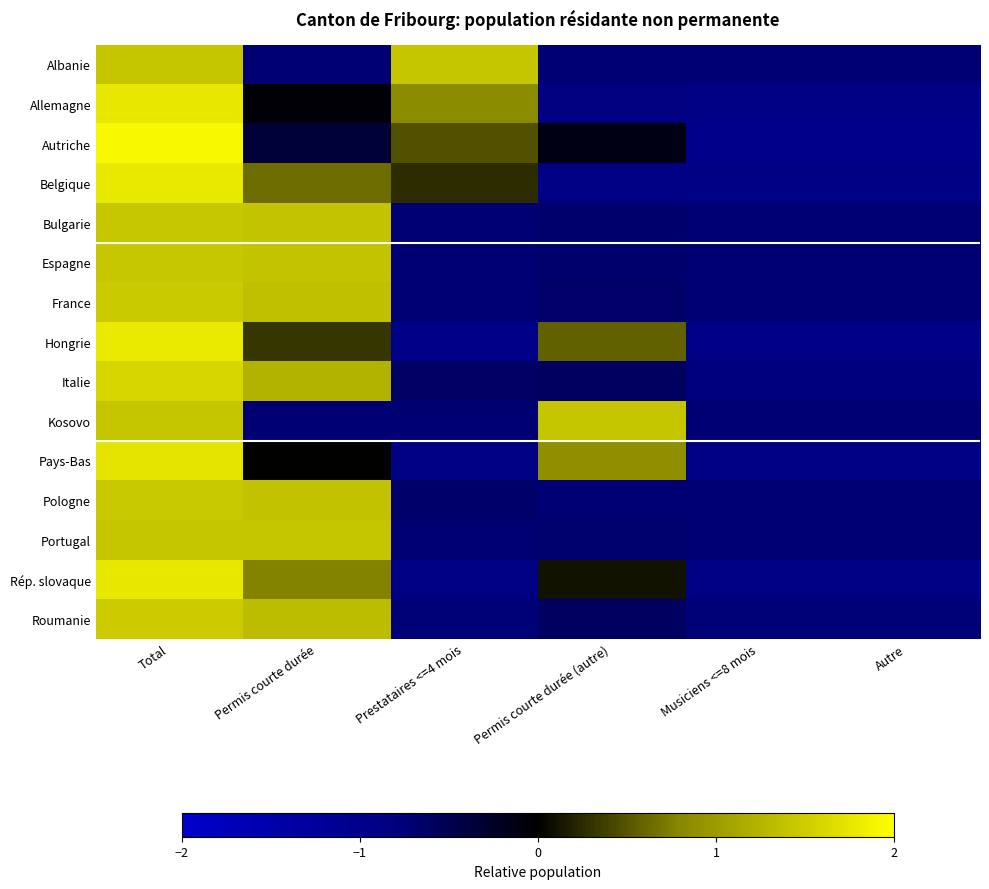

How many series are shown in this chart?

15